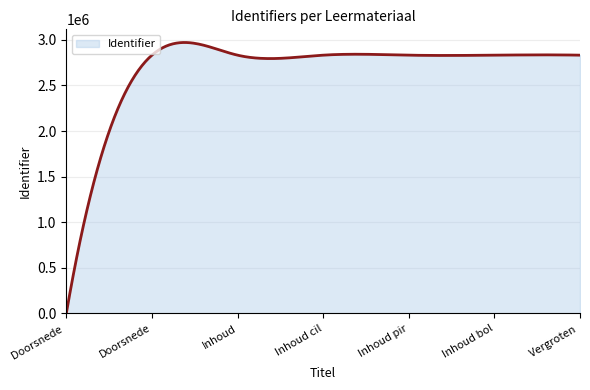

What is the difference between the maximum and minimum values?

2970588.4